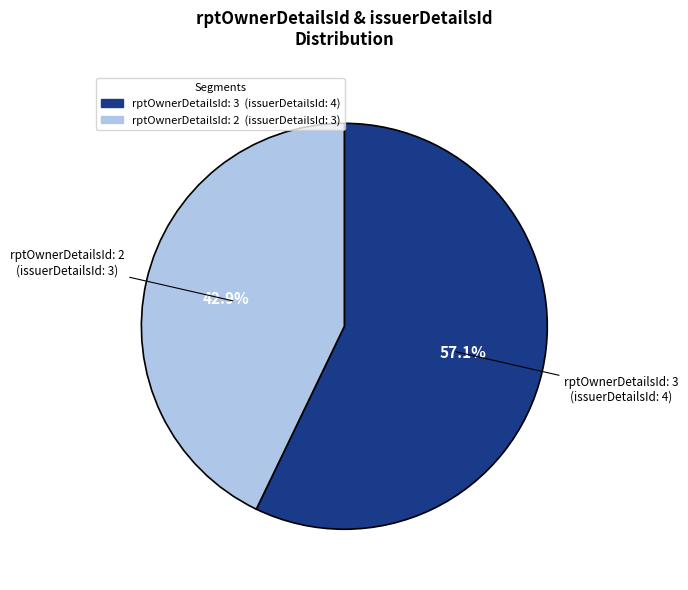

How many segments does this pie chart have?

2